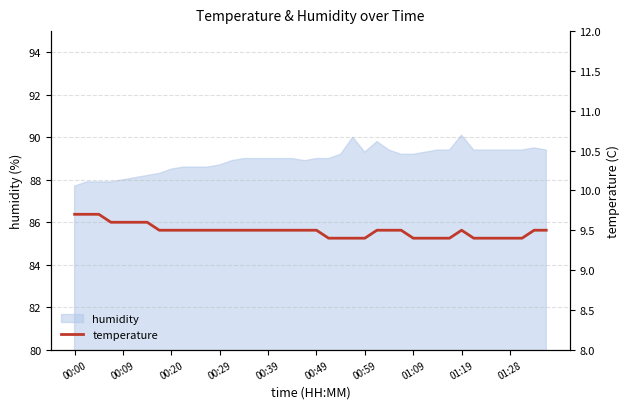

What is the minimum value for humidity?

87.7